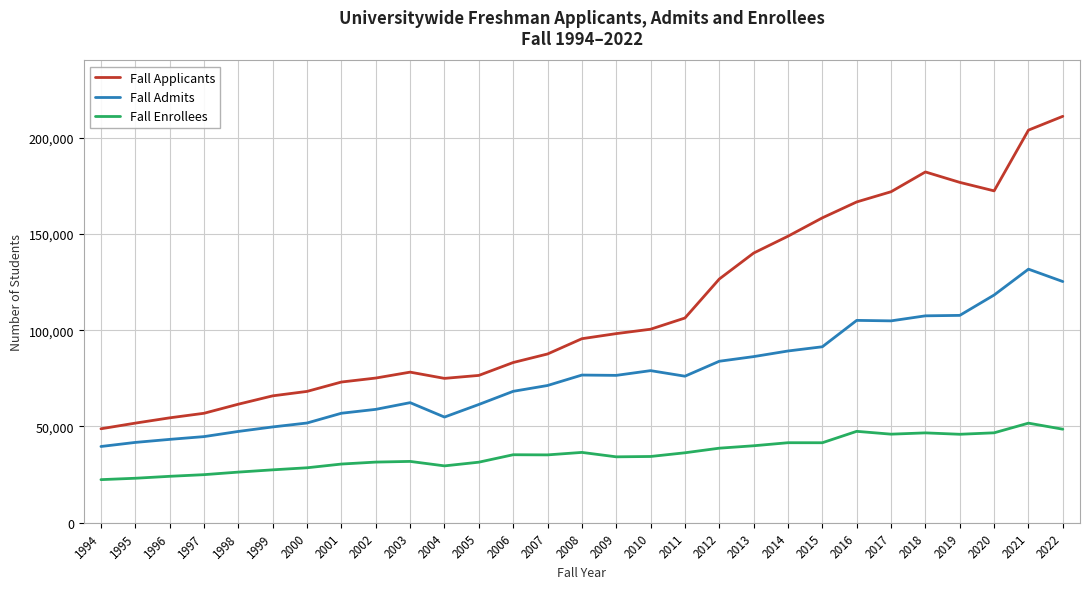

What is the difference between the Fall Applicants values at 2009 and 1996?

43721